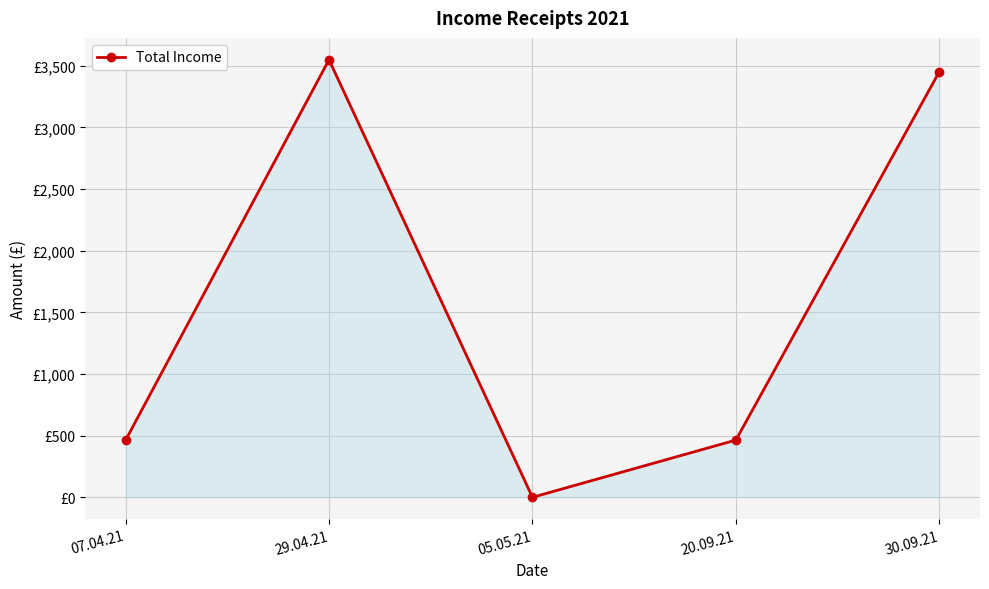

The chart shows a value of 186.0 at 20.09.21. True or false?

False